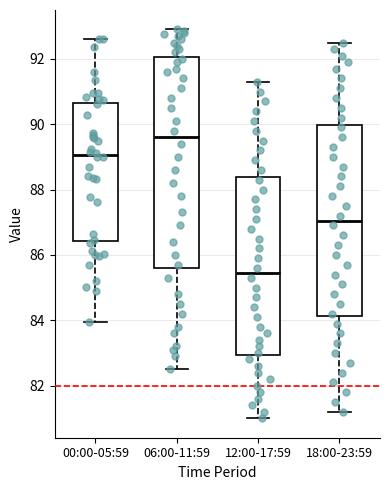

Which box has the lowest median line?

12:00-17:59